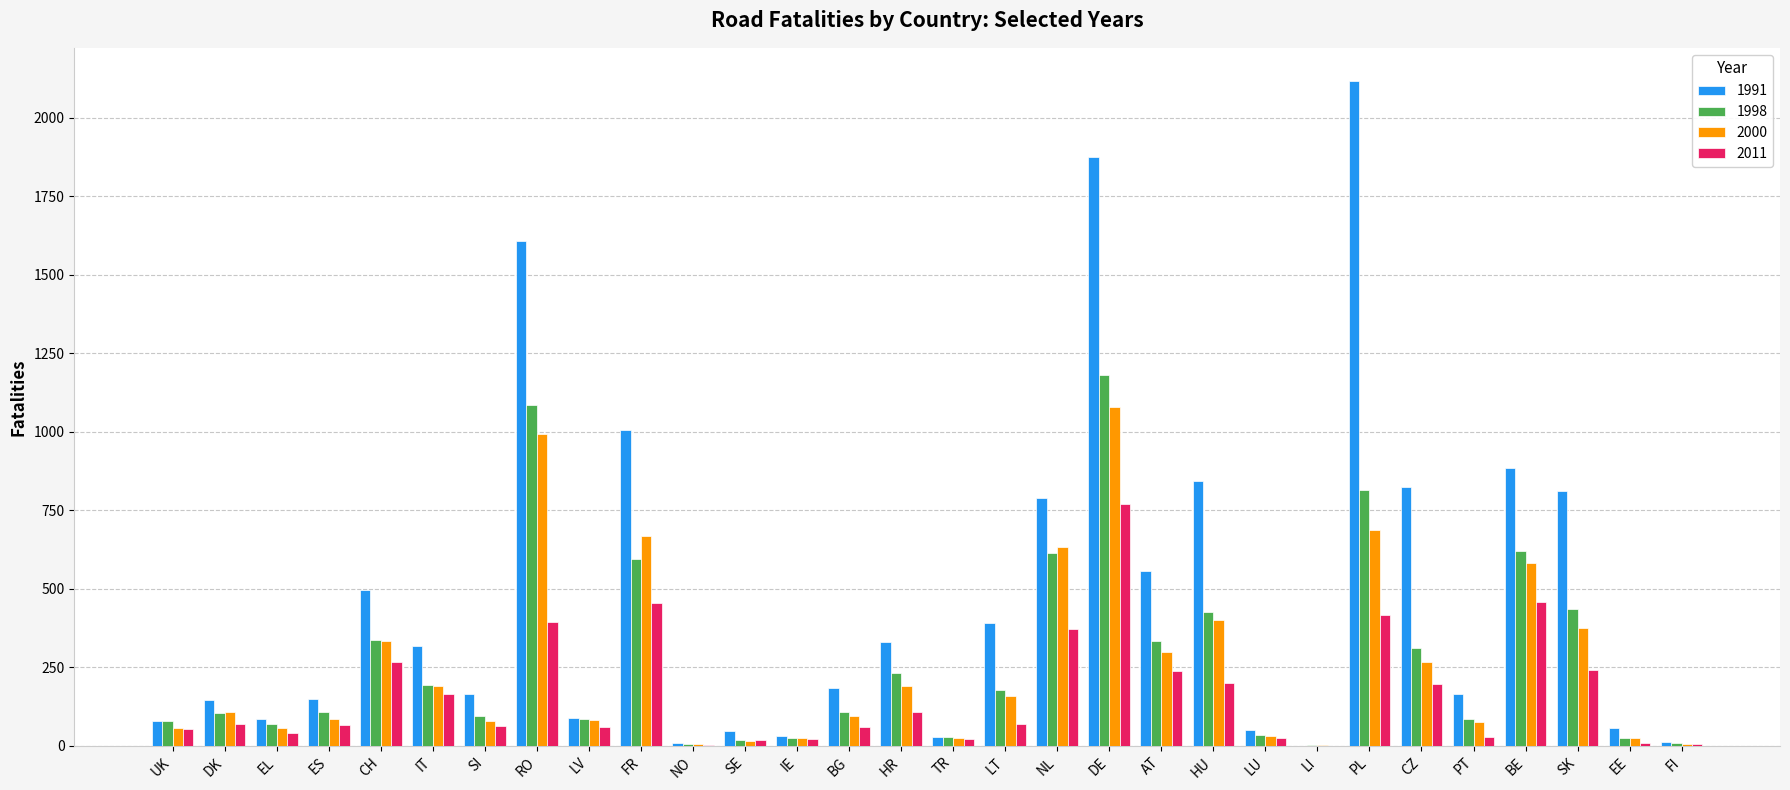

Which category has the highest value in the 2011 series?

DE